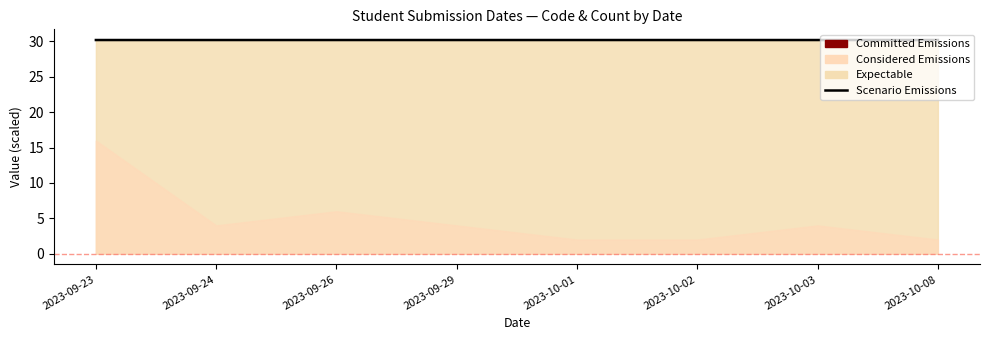

Read the value at 2023-10-08.

30.2